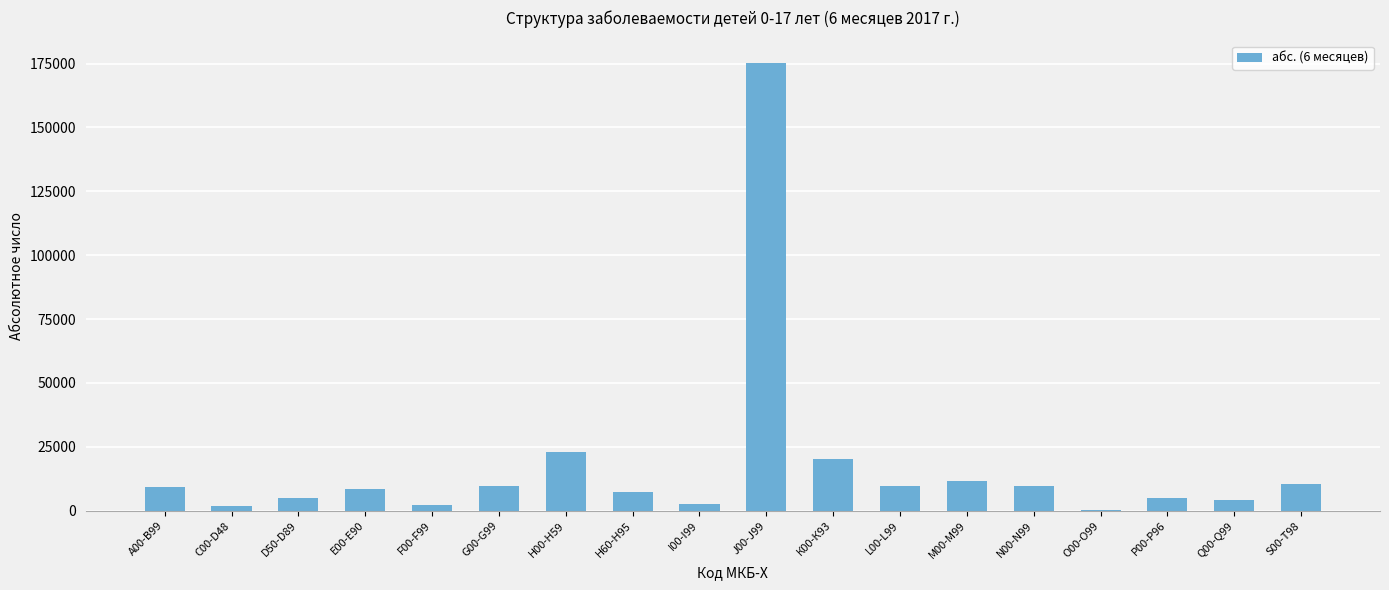

Are the bars horizontal?

No